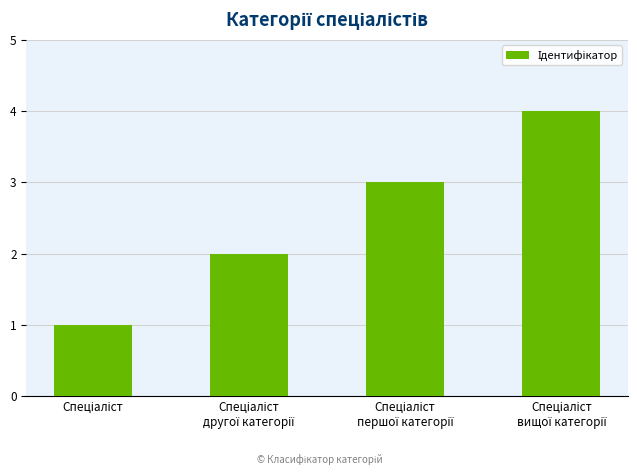

What is the greatest value displayed?

4